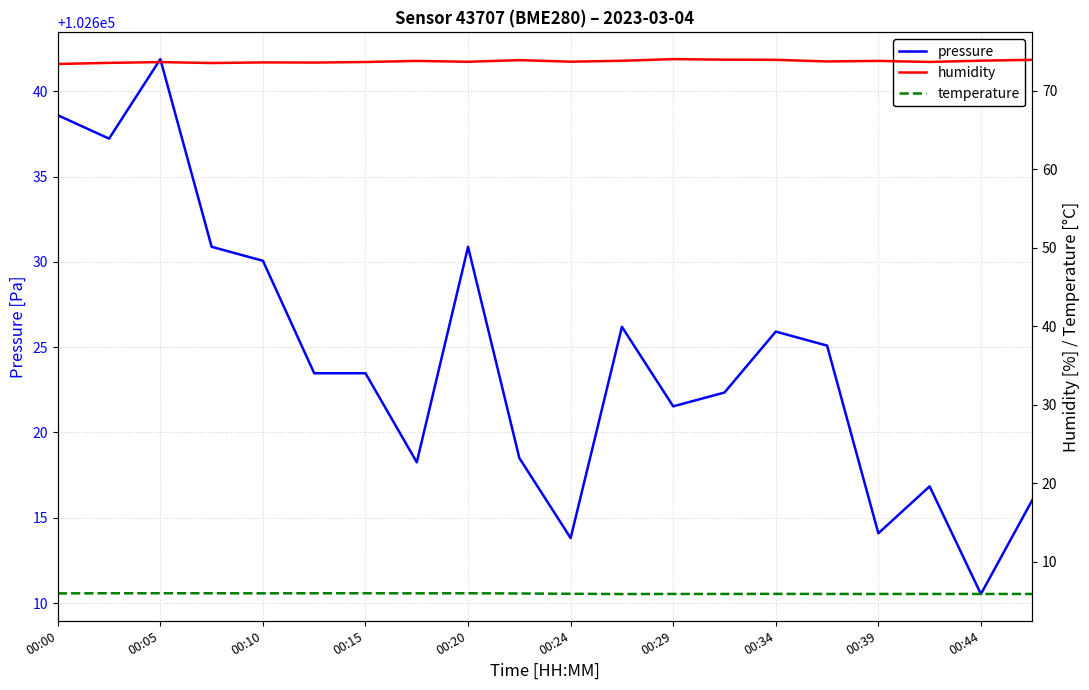

What are all the series names shown in the legend?

pressure, humidity, temperature